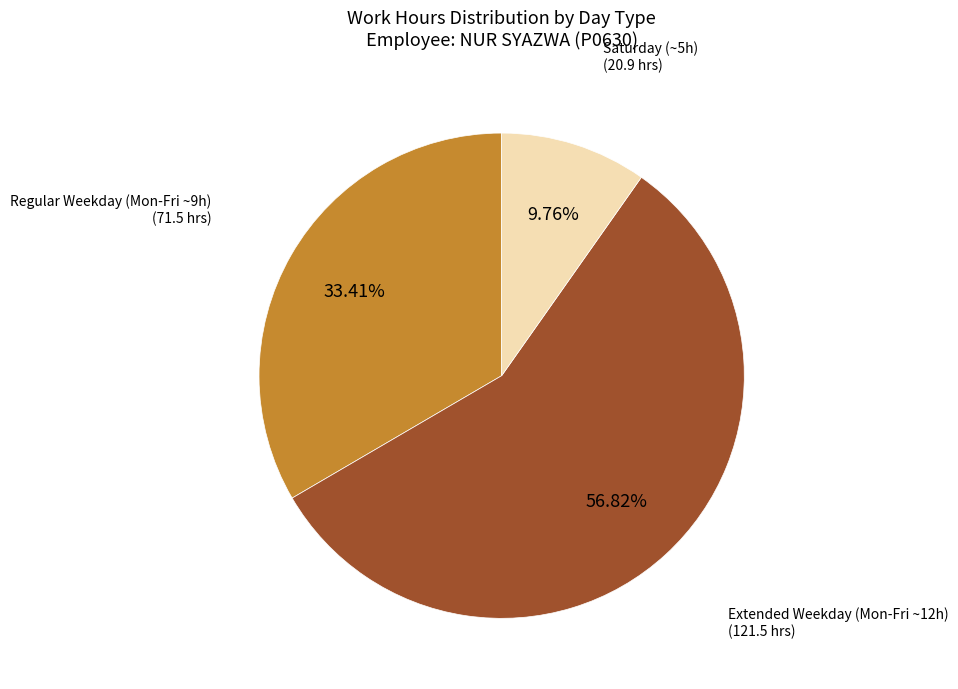

Is there any slice that represents more than half of the pie?

Yes